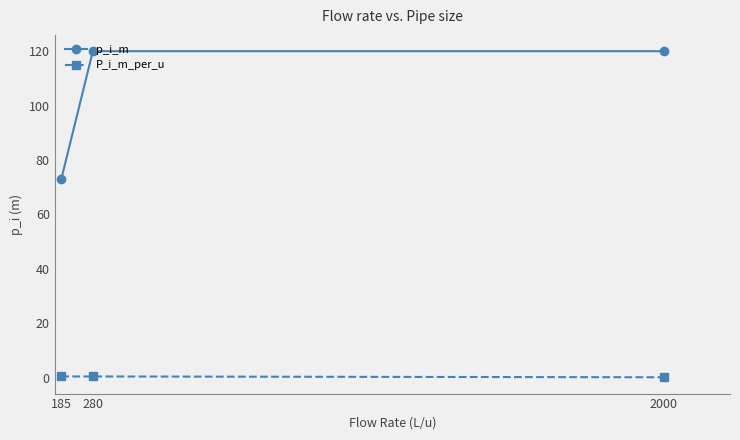

What is the sum of all P_i_m_per_u values?

0.9